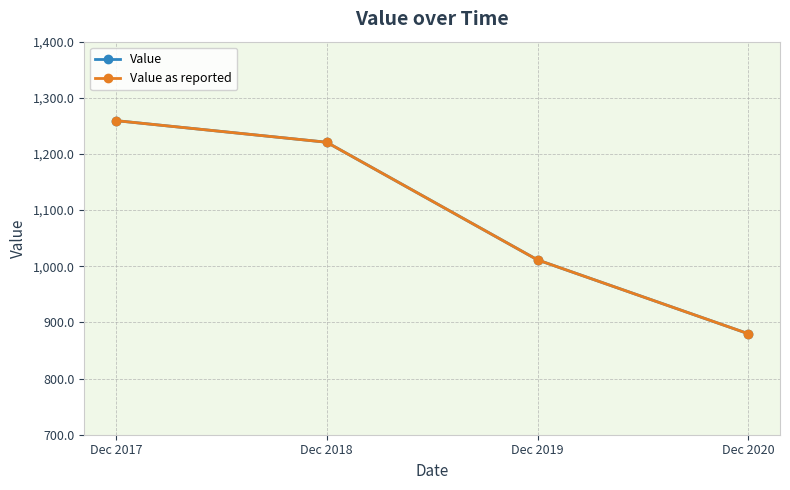

The value of Value at Dec 2019 is 381.2. True or false?

False